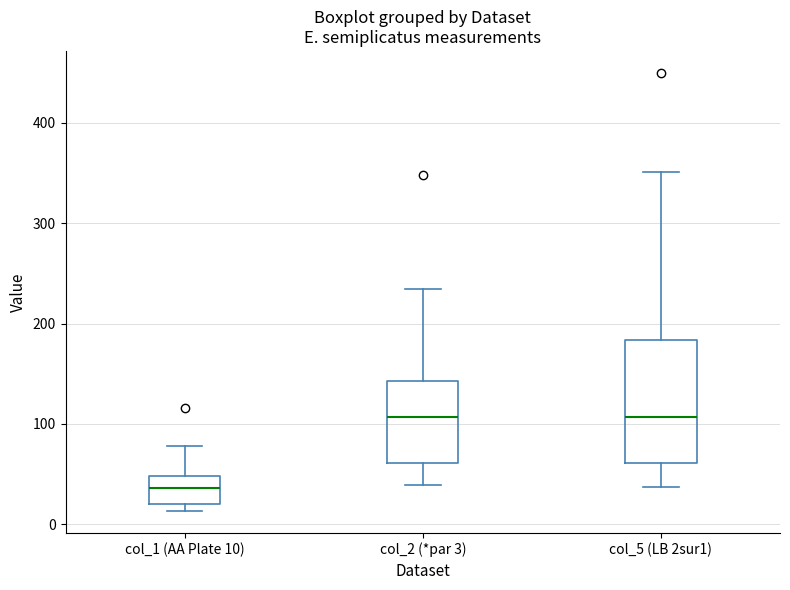

Reading left to right, read every box against the y-axis: the position of its median line, the range the box covers, and the ends of its whiskers. The values are not printed on the chart, so give them approximately, as read against the axis.

col_1 (AA Plate 10): median 40, box 20 to 50, whiskers 10 to 80
col_2 (*par 3): median 110, box 60 to 140, whiskers 40 to 230
col_5 (LB 2sur1): median 110, box 60 to 180, whiskers 40 to 350